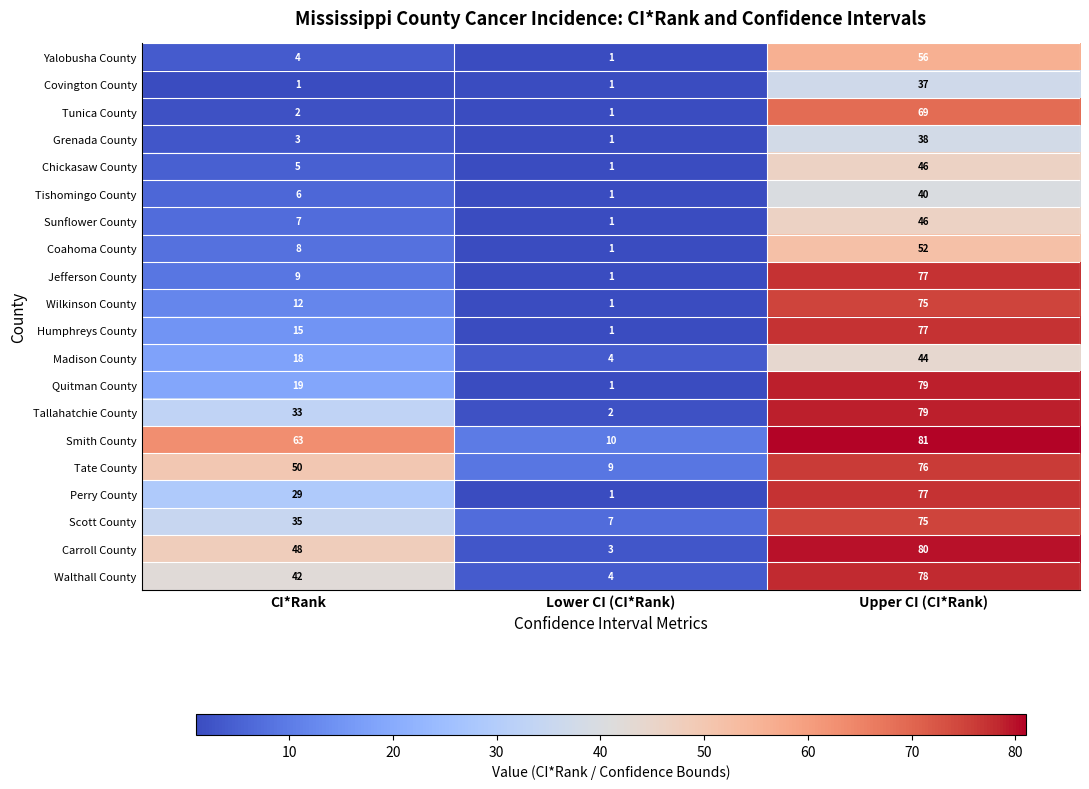

How many categories are shown in the chart?

3